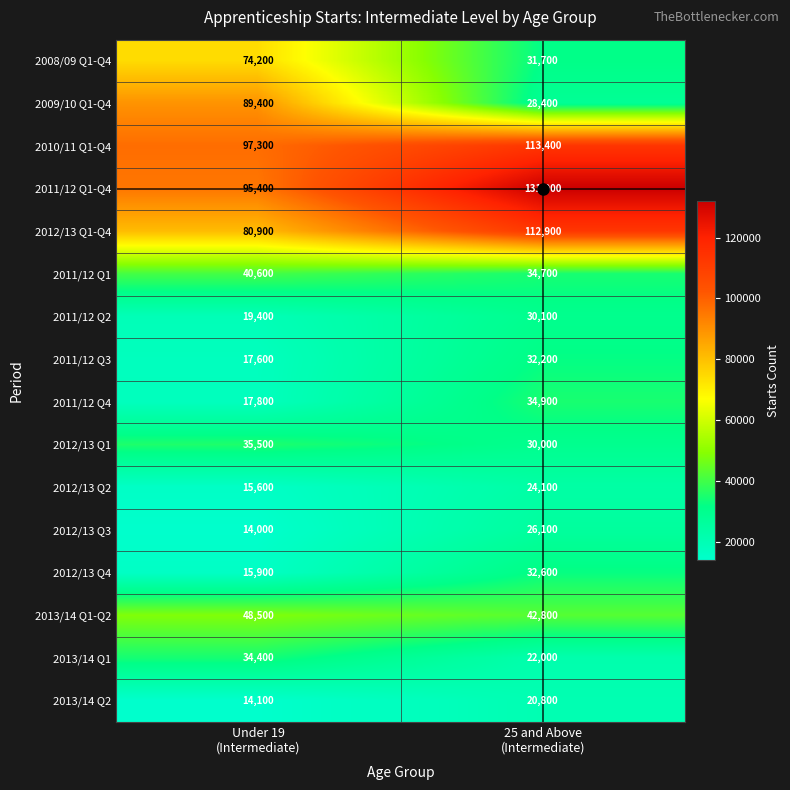

What is the average value of the 2013/14 Q2 series?

17450